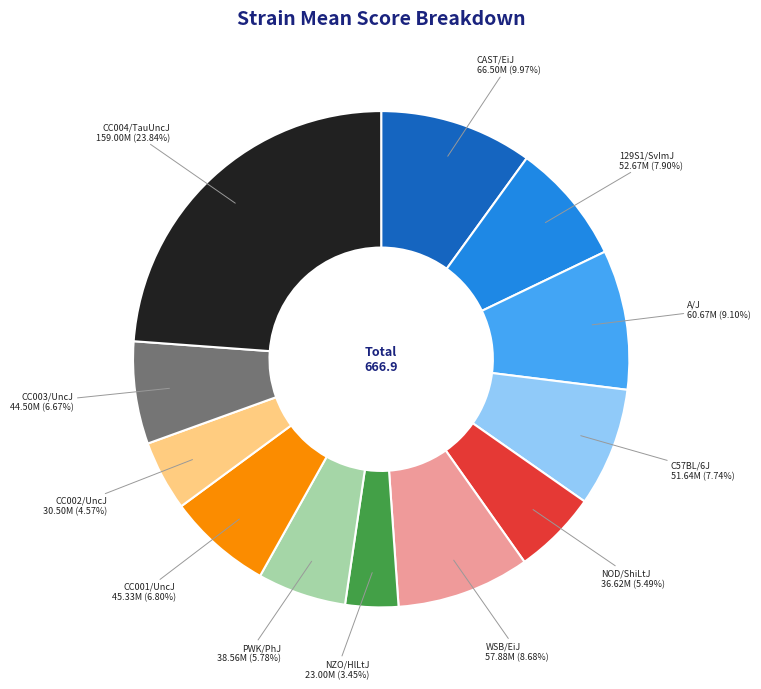

Is there a majority slice in this chart?

No